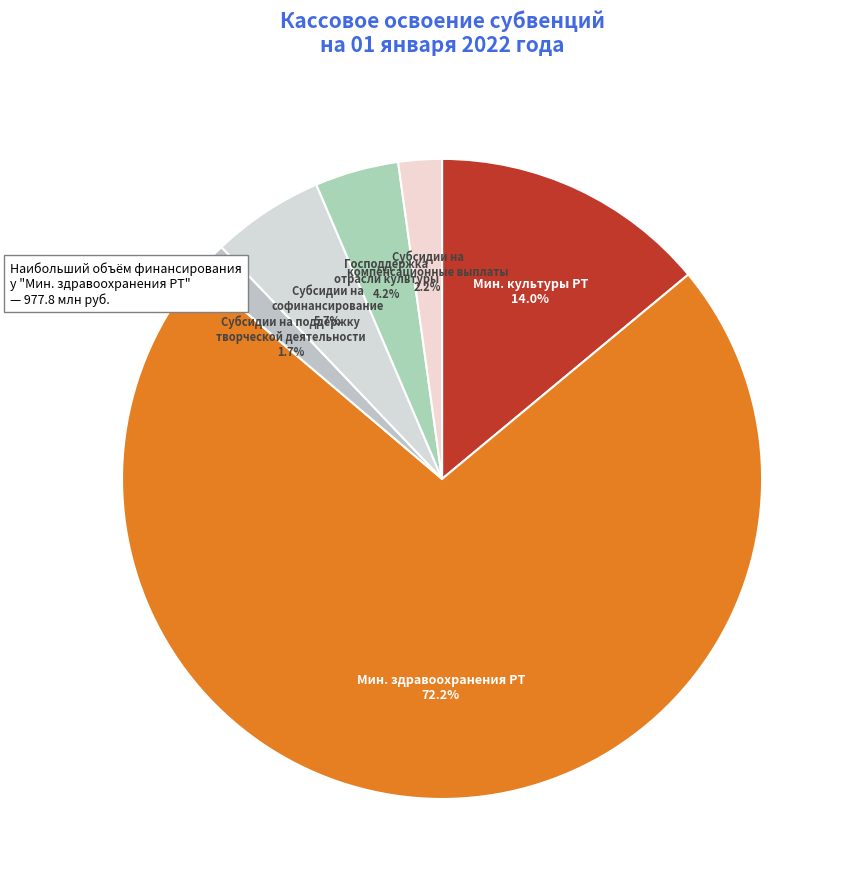

Approximately how many times larger is the value at Мин. культуры РТ compared to Субсидии на софинансирование?

2.5